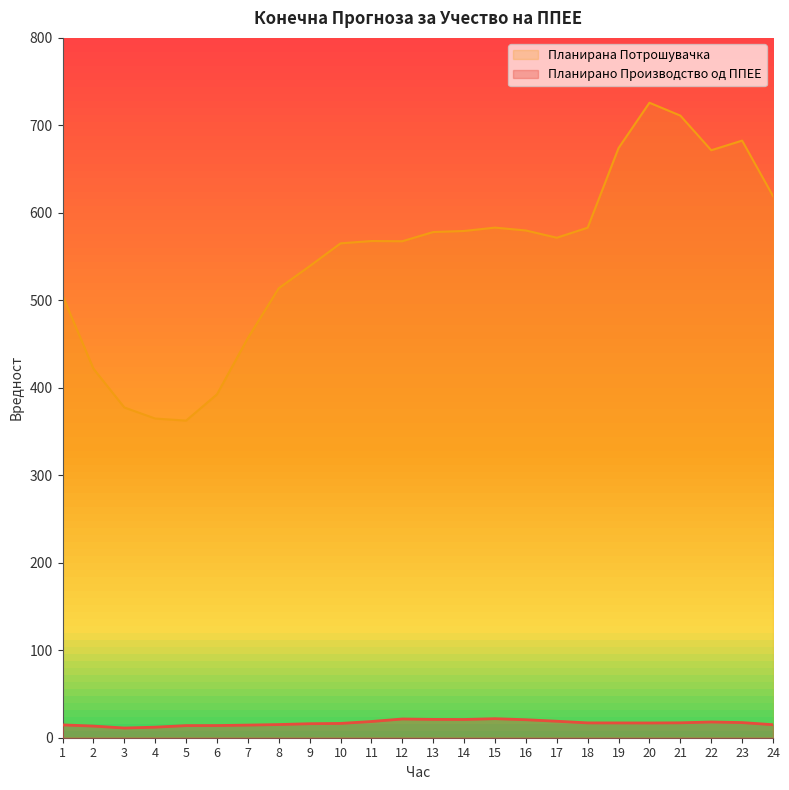

Between 3 and 7, which series saw the biggest shift?

Планирана Потрошувачка